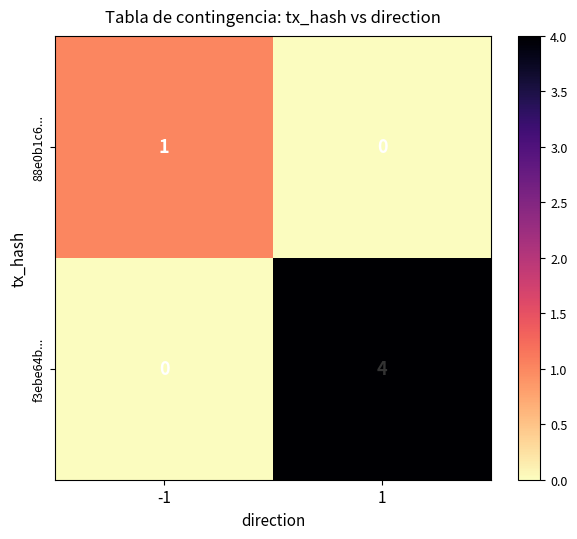

Count the number of categories in the chart.

2